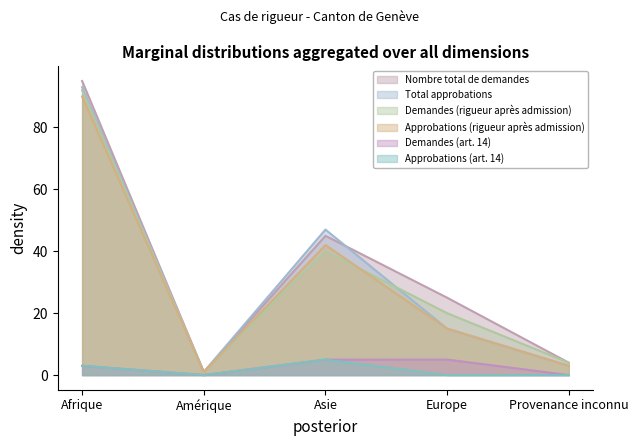

What is the difference between the second highest and minimum values in the Demandes (rigueur après admission) series?

39